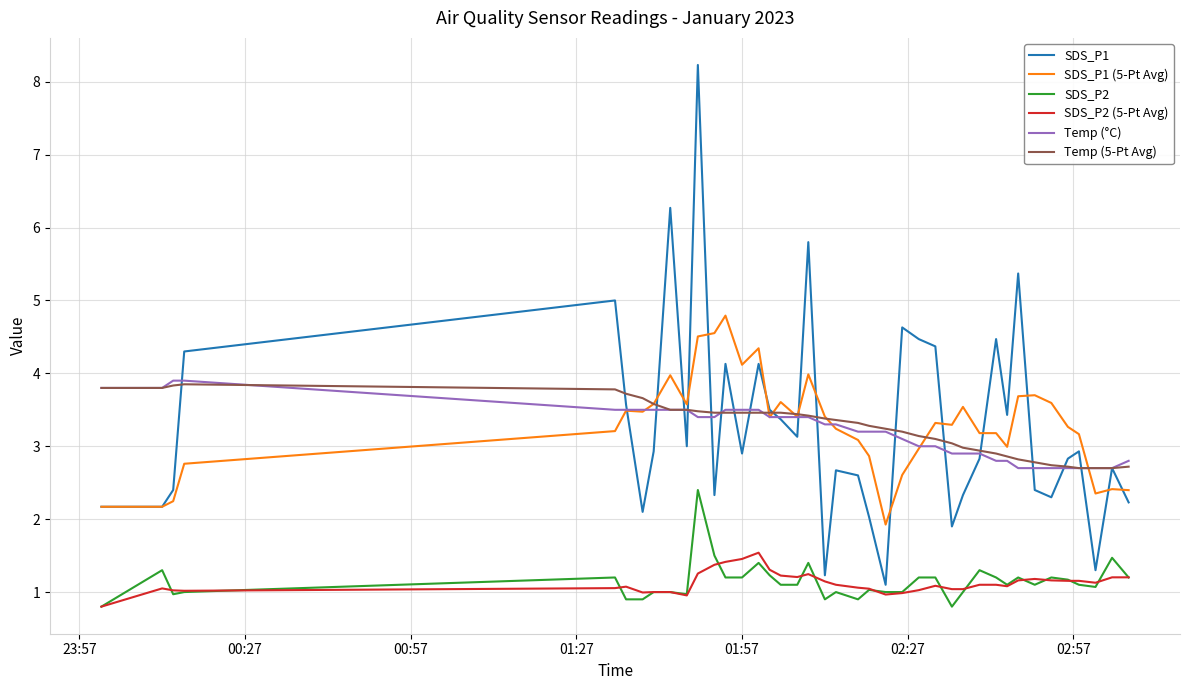

True or false: SDS_P2 and Temp (°C) intersect in this chart.

False